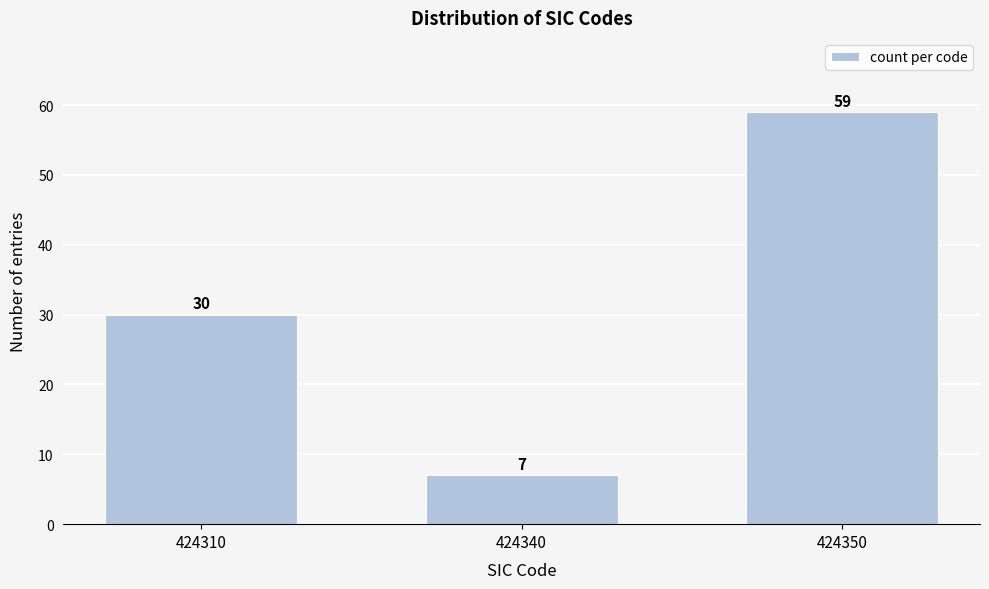

Reading right to left, transcribe all the data shown in this chart.

59	7	30